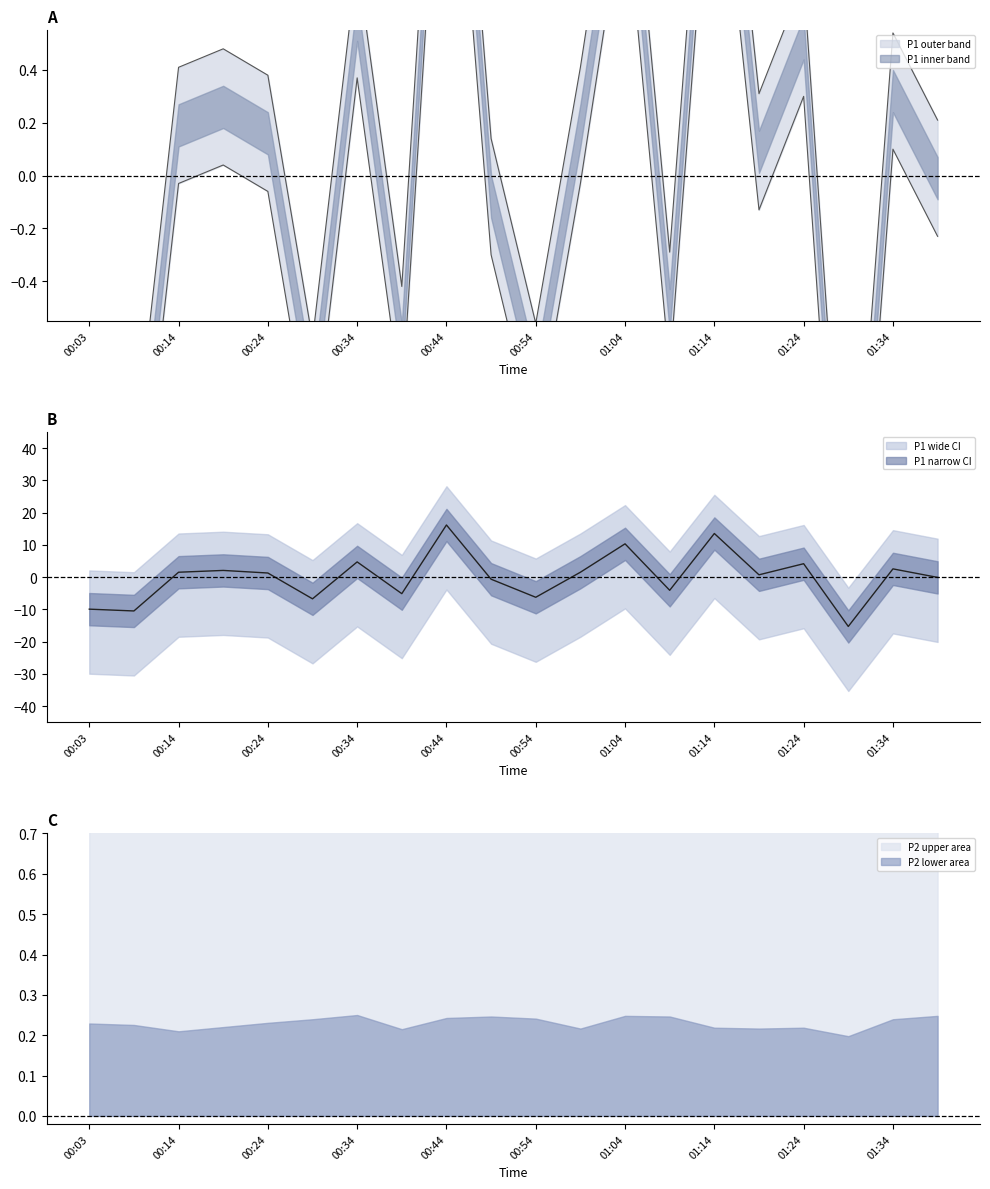

How many values in P1 are above zero?

13